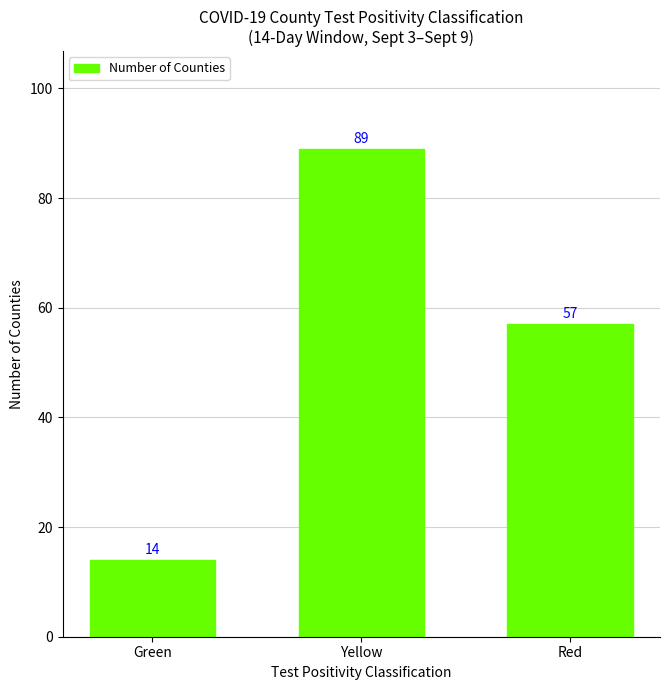

How many distinct data groups are displayed?

1